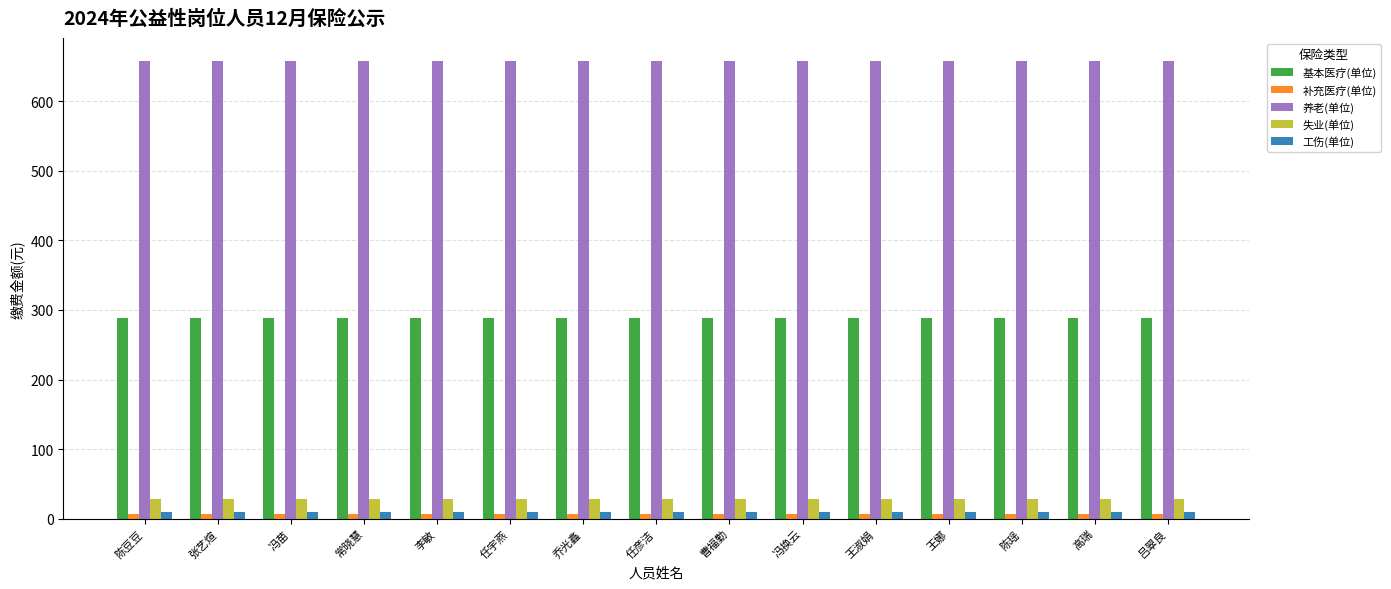

At how many categories does at least one series exceed 215?

15